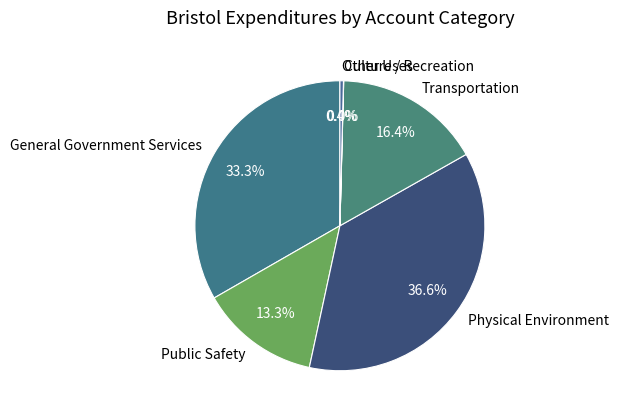

To the nearest percent, what is the difference between the largest and smallest slice percentages?

37%